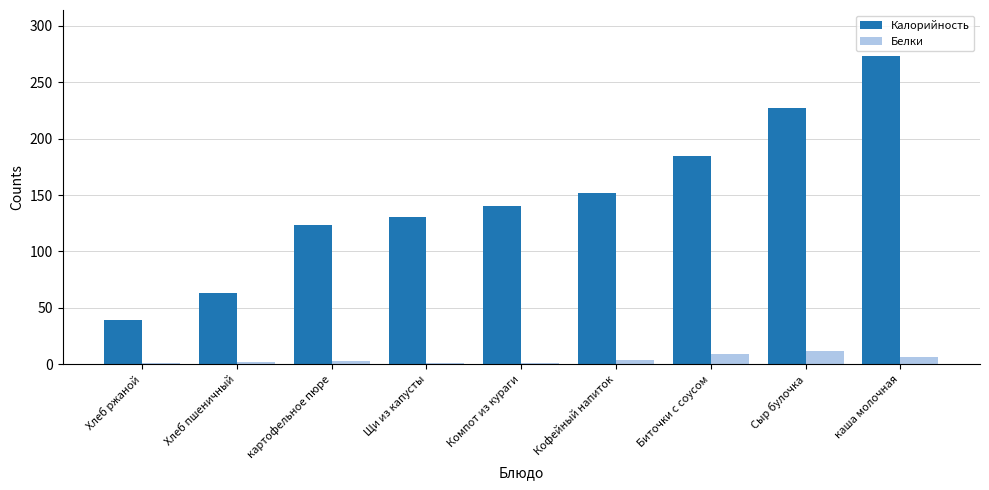

True or false: Калорийность has a value of 185.0 at Биточки с соусом.

True